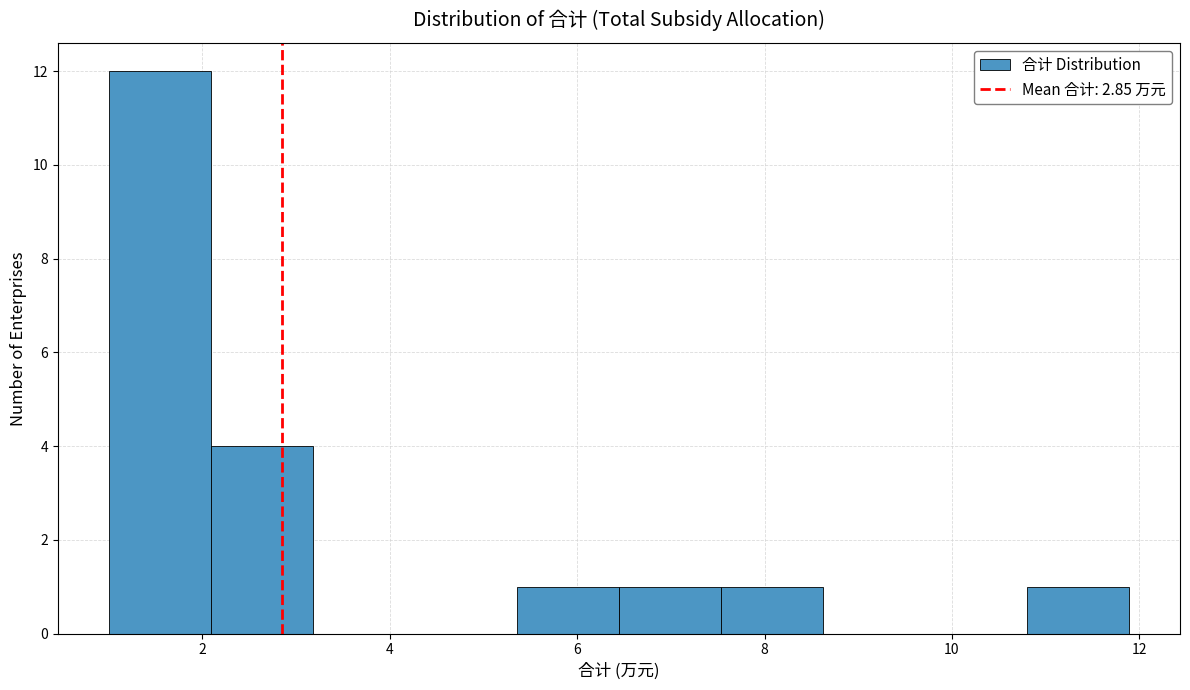

How tall is the bar that spans 1.0 to 2.0 on the x-axis? Neither the bar edges nor the heights are printed on the chart, so give them approximately, as read against the axes.

12